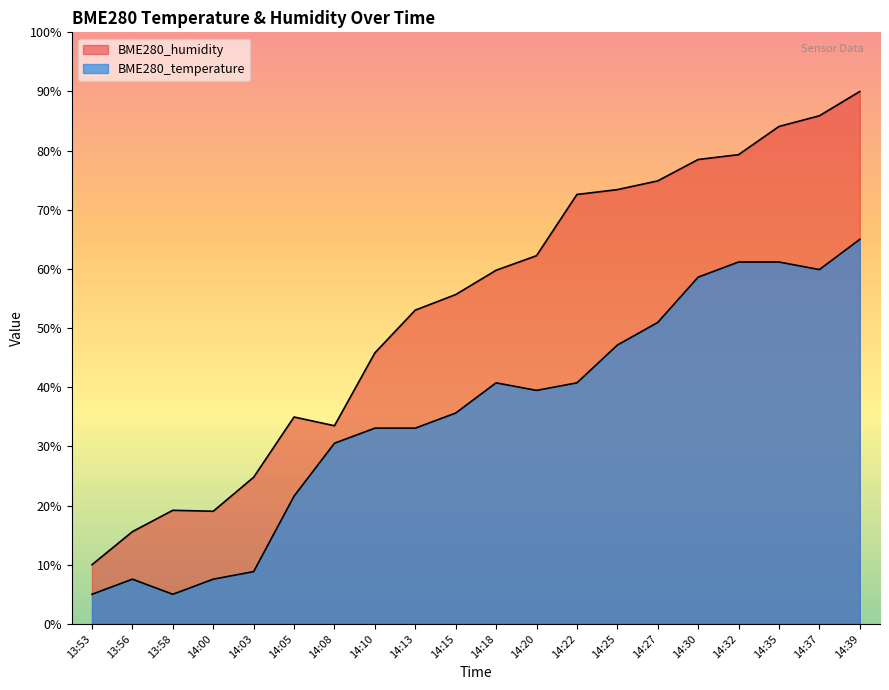

Is the value of BME280_temperature at 14:39 greater than the value of BME280_humidity at 14:10?

Yes